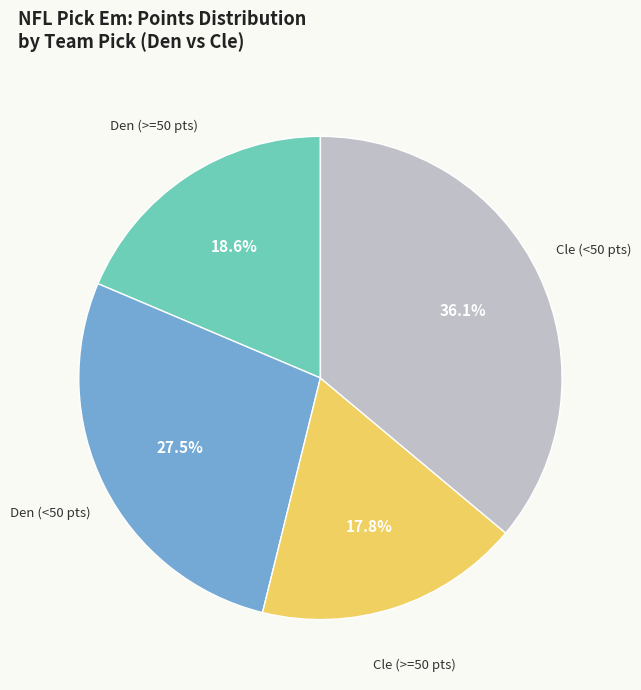

Count the number of slices in the pie.

4